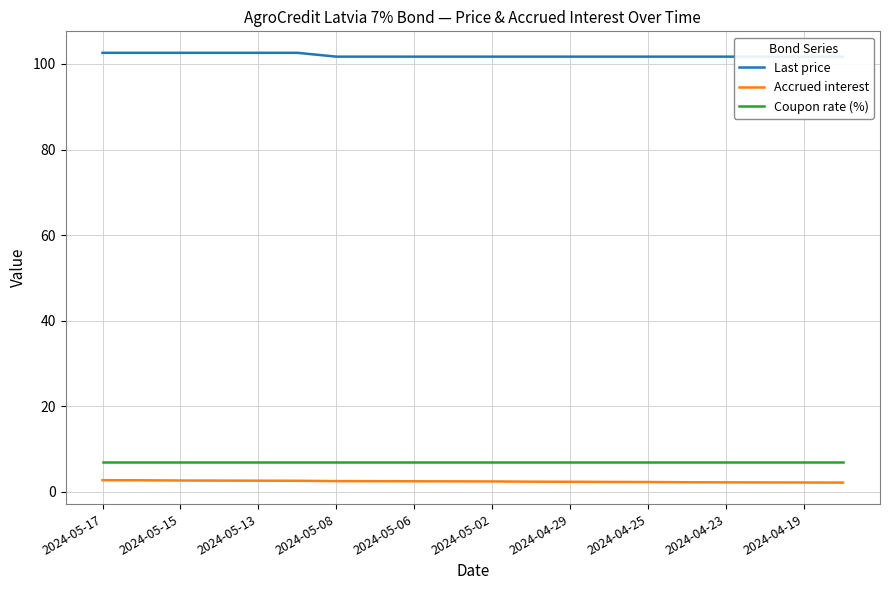

True or false: Accrued interest and Last price intersect in this chart.

False